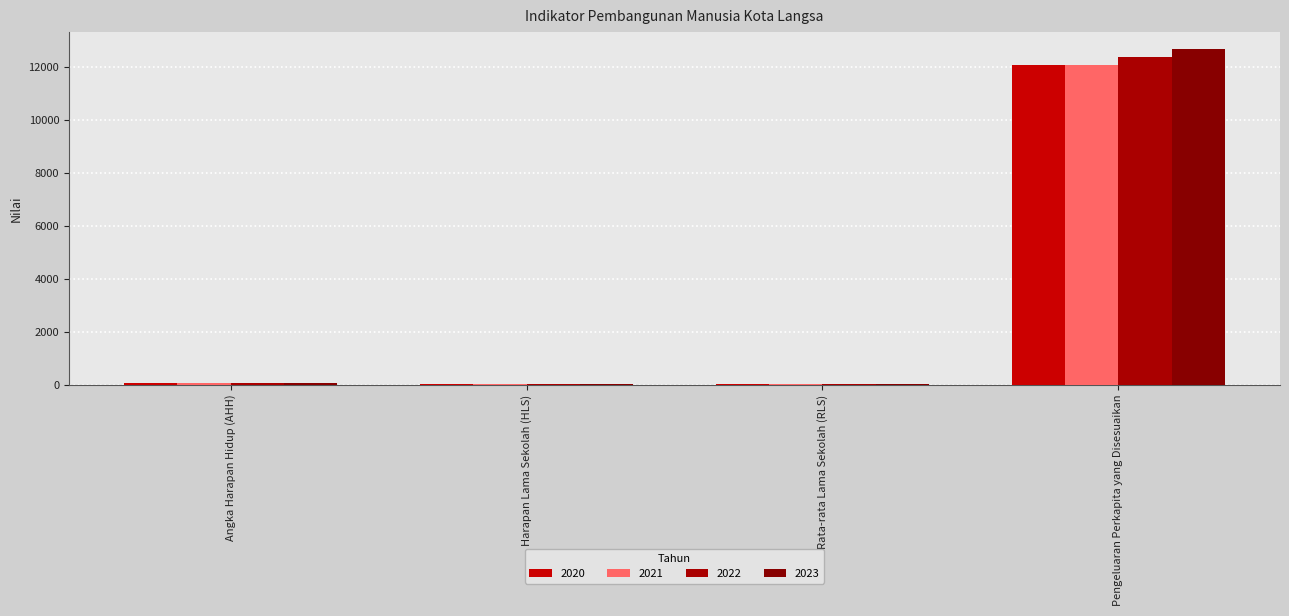

What is the maximum value shown in the chart?

12678.0